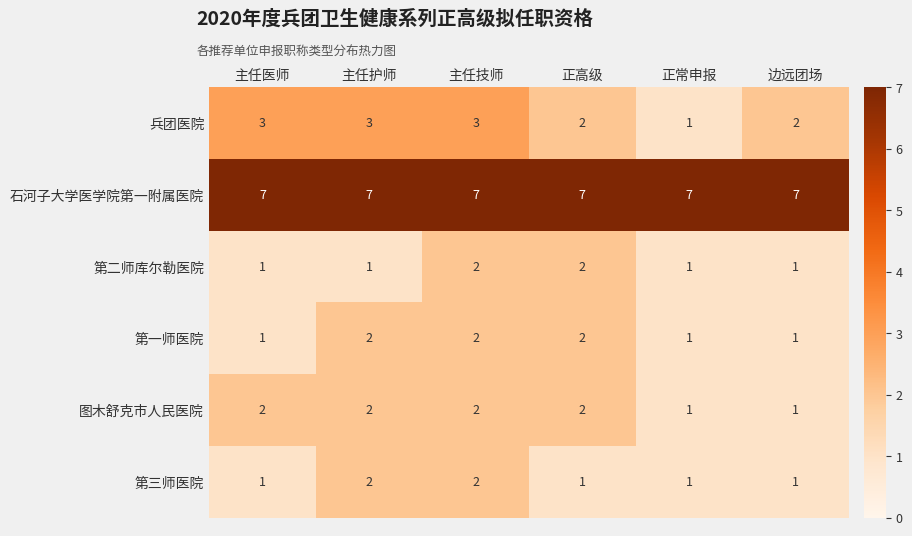

Which series changed the most between 主任技师 and 正常申报?

兵团医院